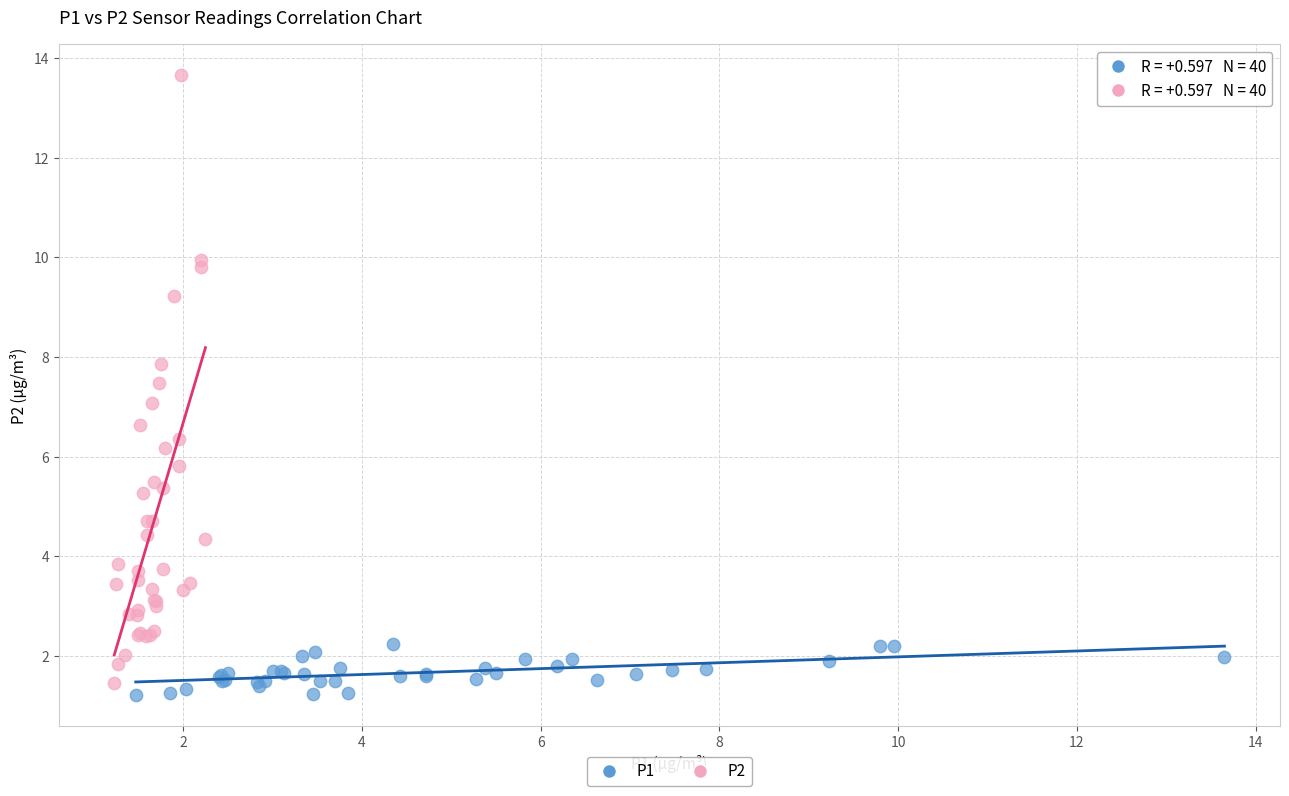

Which series reaches the maximum Y coordinate?

P2